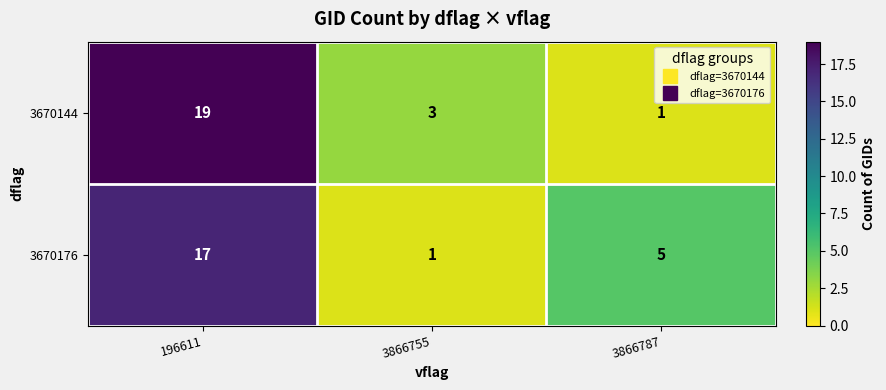

Which category has the highest value across all series?

196611